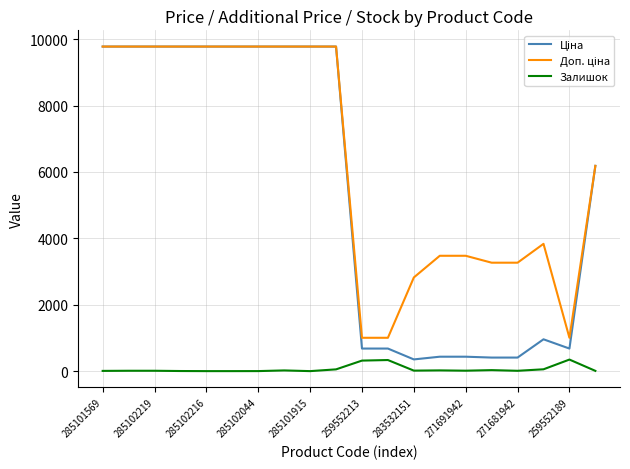

At which label does Ціна reach its peak?

285101569